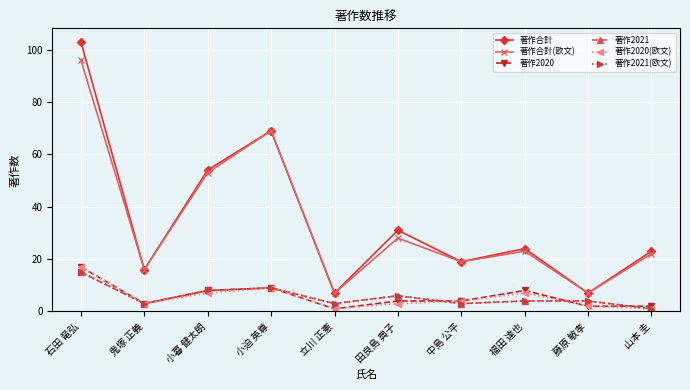

Is the value of 著作合計 at 藤原 敏孝 greater than the value of 著作2020 at 藤原 敏孝?

Yes